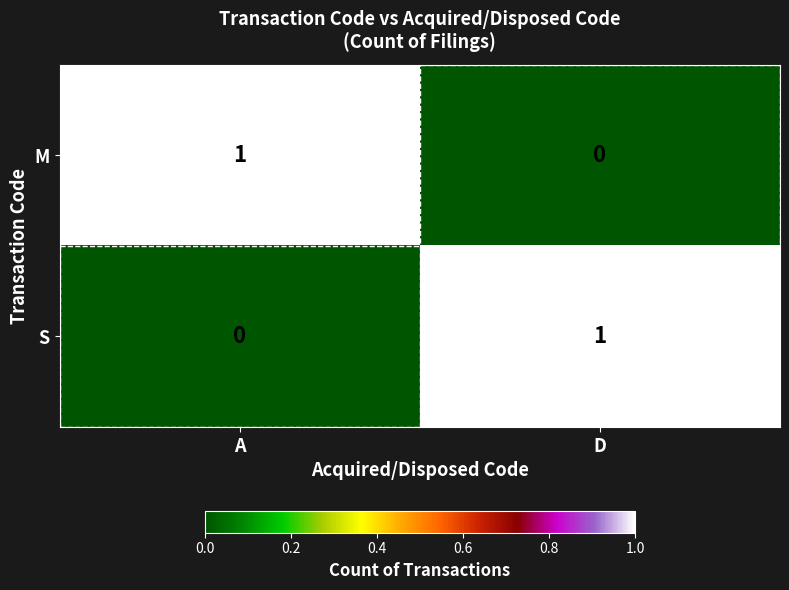

The M series shows 2 at A. True or false?

False